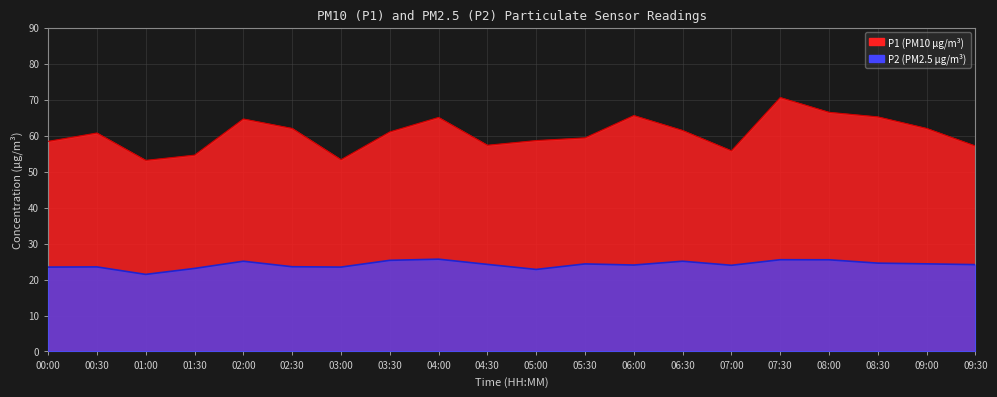

At how many categories does at least one series exceed 38?

20